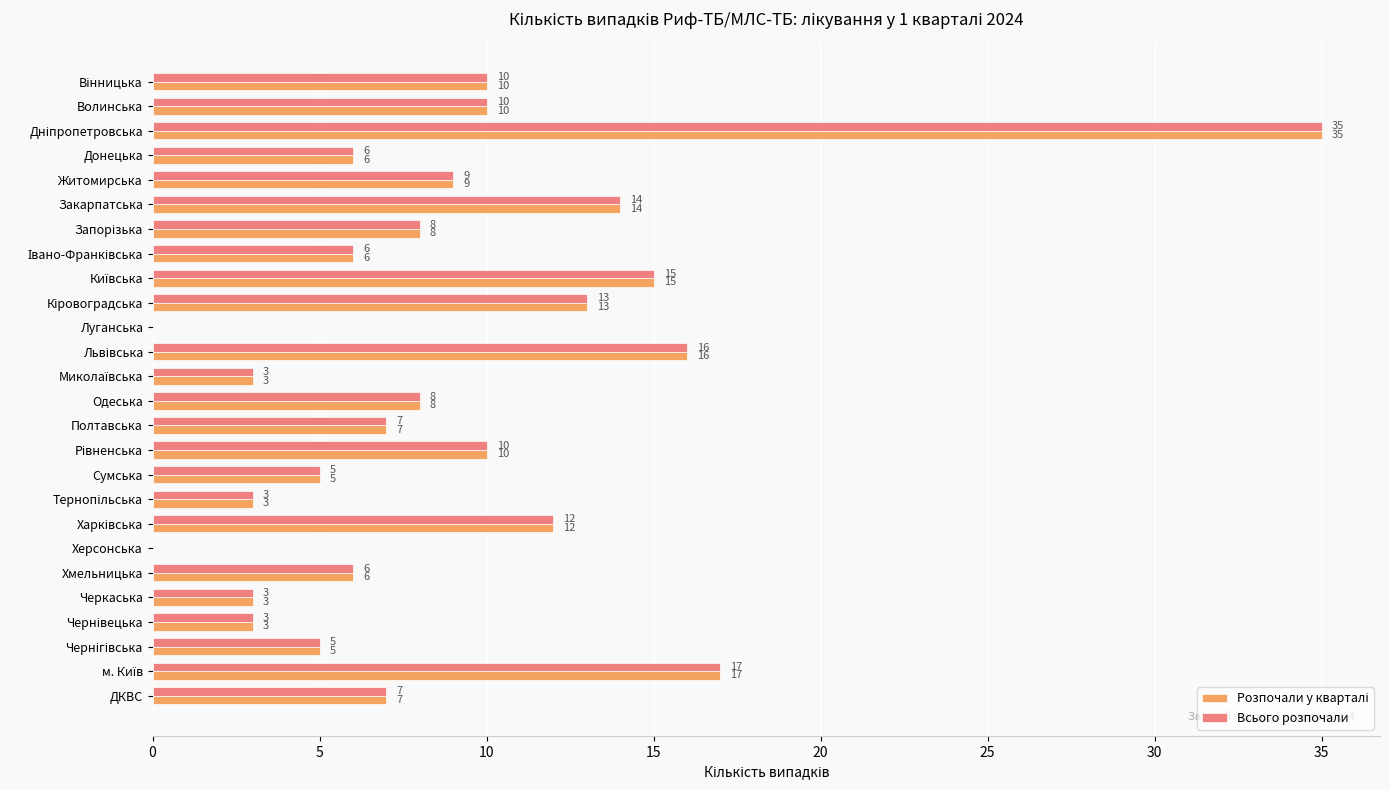

What is the sum of all Всього розпочали values?

231